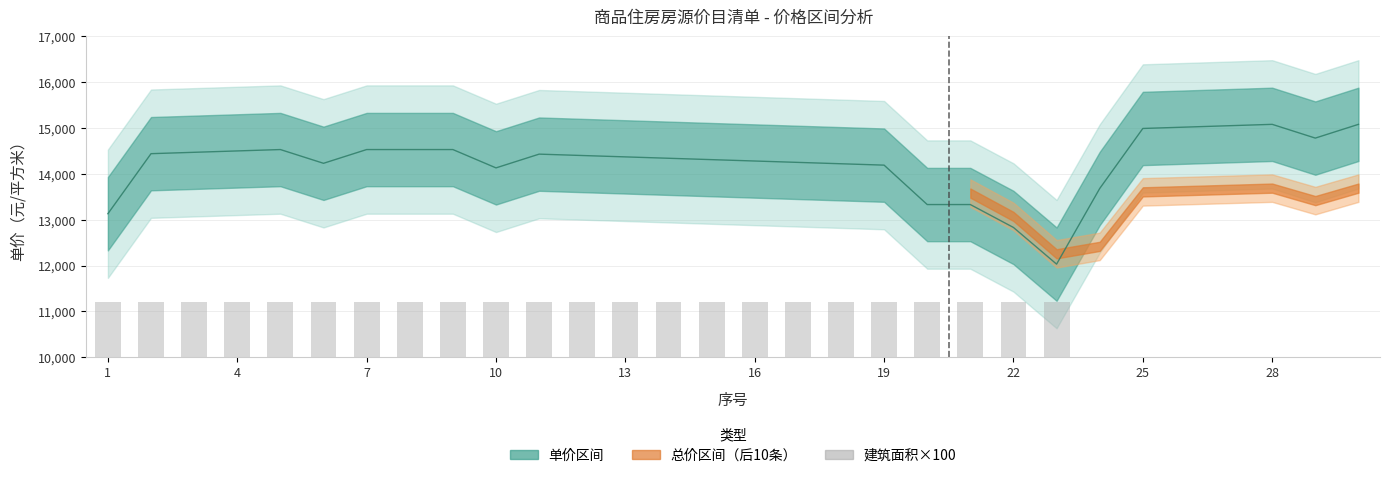

The chart shows a value of 11206 at 22. True or false?

True